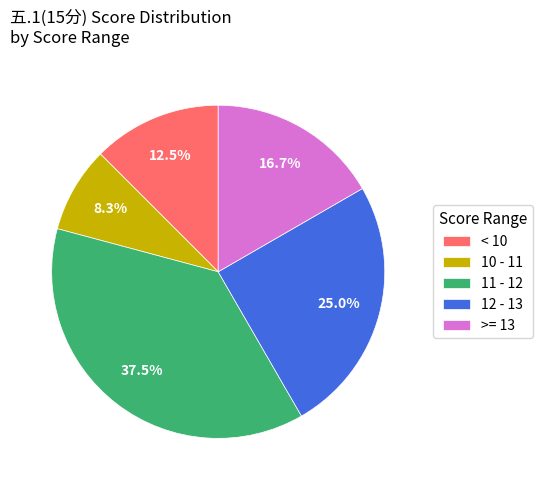

How many segments does this pie chart have?

5